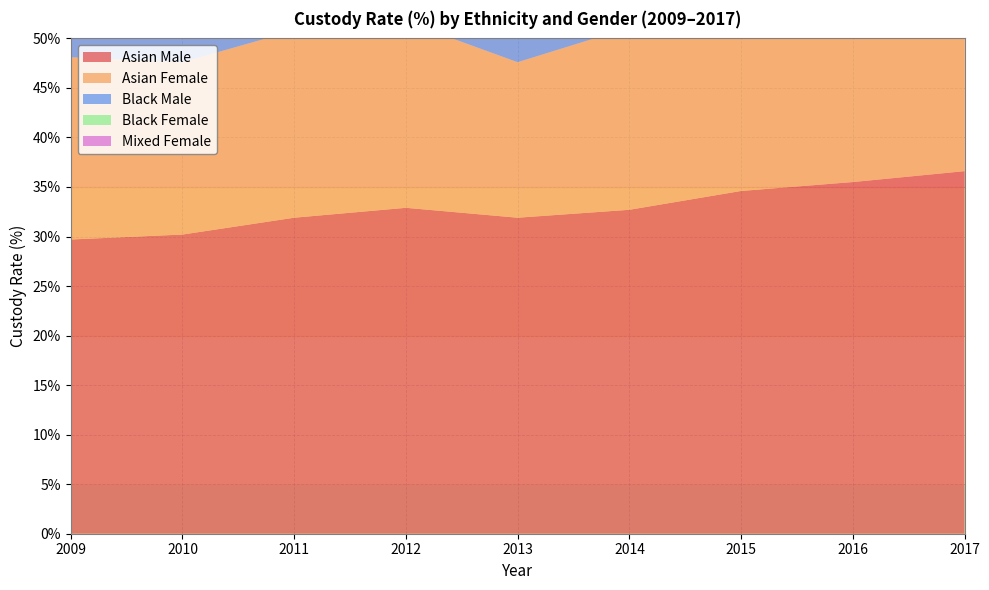

Reading left to right, extract all data points from this chart.

Asian Male: 29.7	30.2	31.9	32.9	31.9	32.7	34.6	35.5	36.6
Asian Female: 18.4	17.4	18.9	18.8	15.7	18.4	16.3	19.9	20.9
Black Male: 30.2	29.4	31.3	32.3	30.3	30.9	31.9	32.3	34.2
Black Female: 21.7	20.6	22.4	21.9	20.4	19.7	19.1	21.0	20.5
Mixed Female: 14.0	15.8	17.5	20.7	0.0	0.0	0.0	0.0	0.0